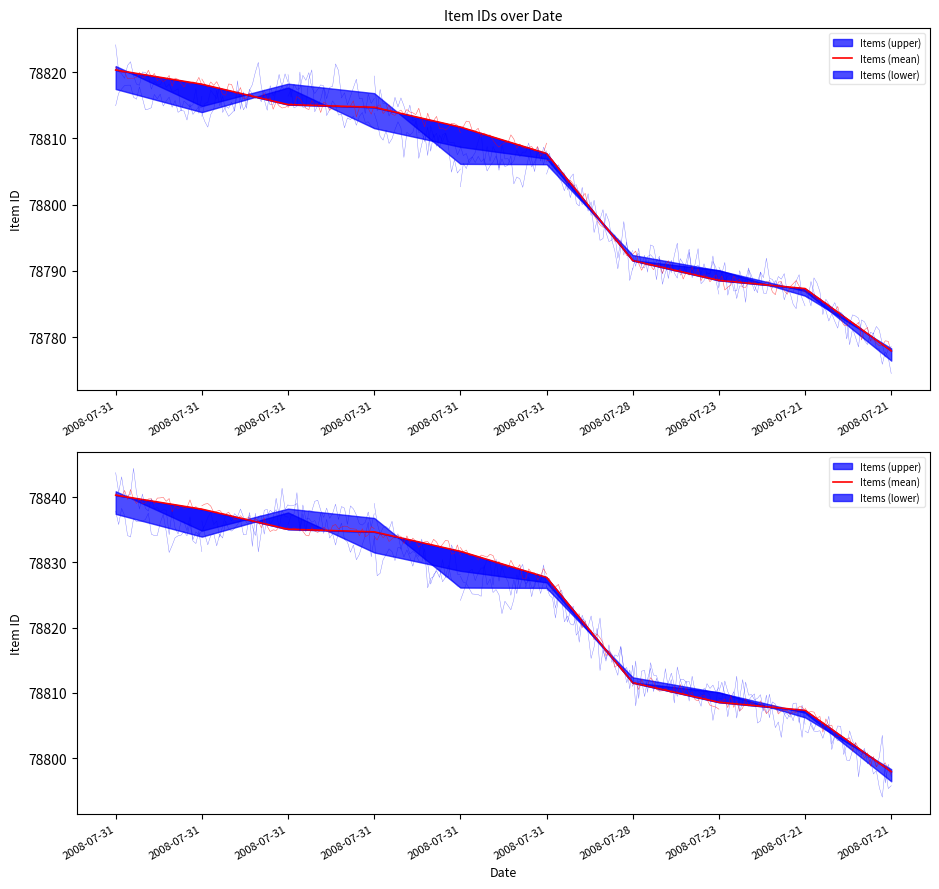

Which has a higher value, 2008-07-23 or 2008-07-31?

2008-07-31